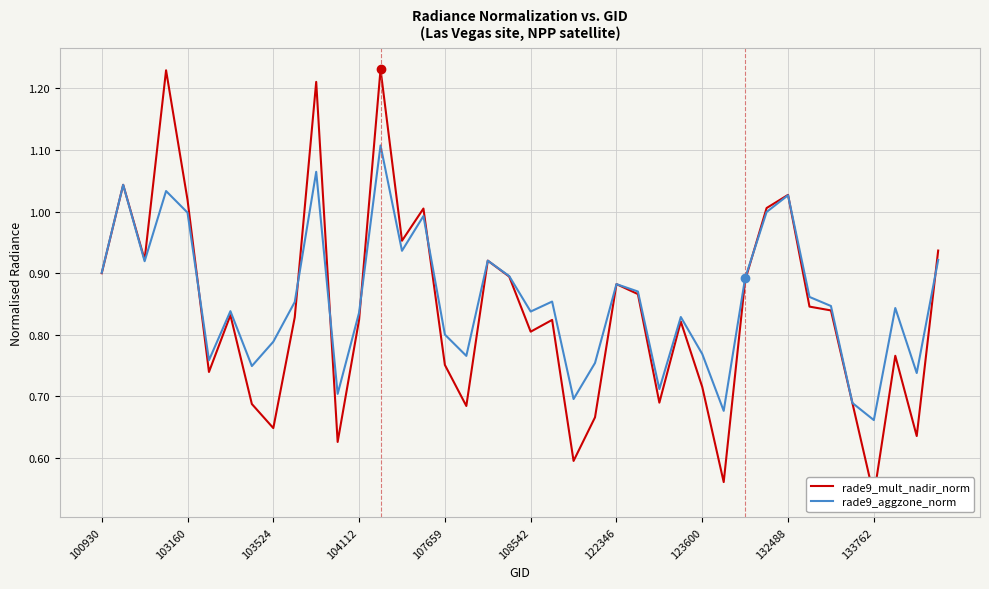

At which category does the chart reach its peak across all series?

13